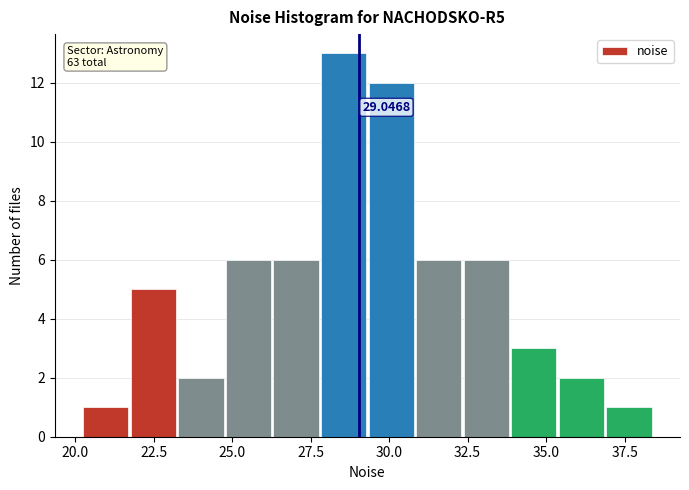

Around what value on the x-axis is the tallest bar? Give the approximate position of its centre, as read against the axis.

28.5